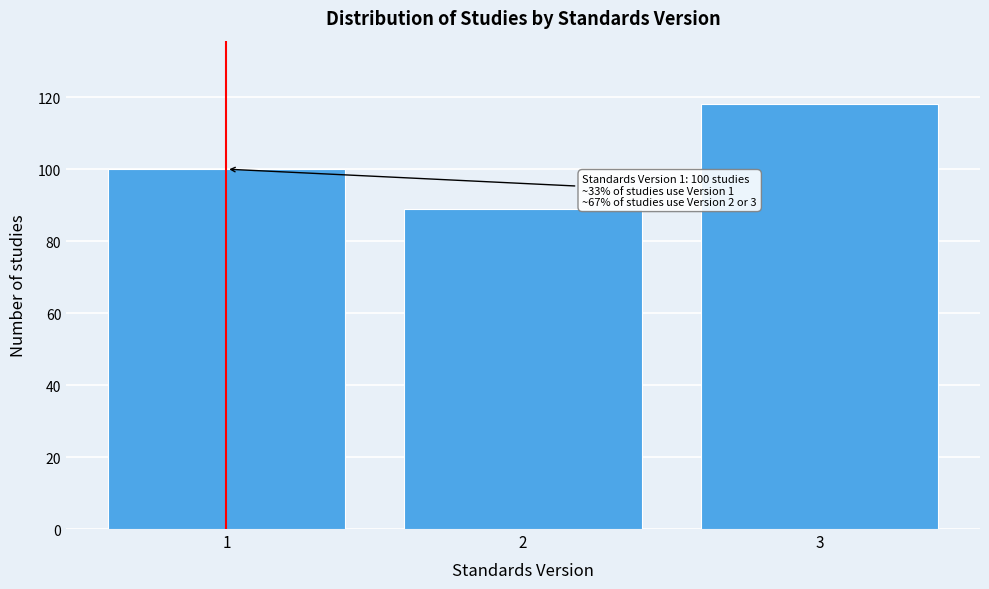

Reading left to right, what are all the values shown in this chart?

1=100	2=89	3=118